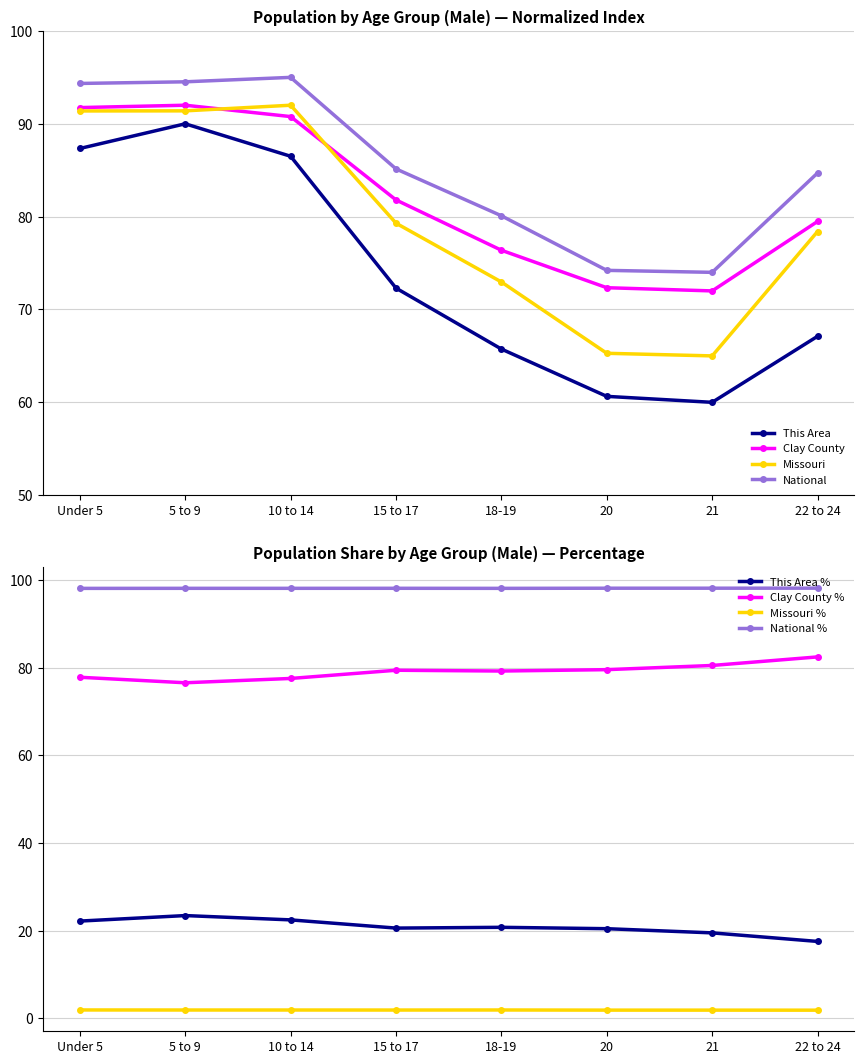

How many lines are shown in the chart?

4